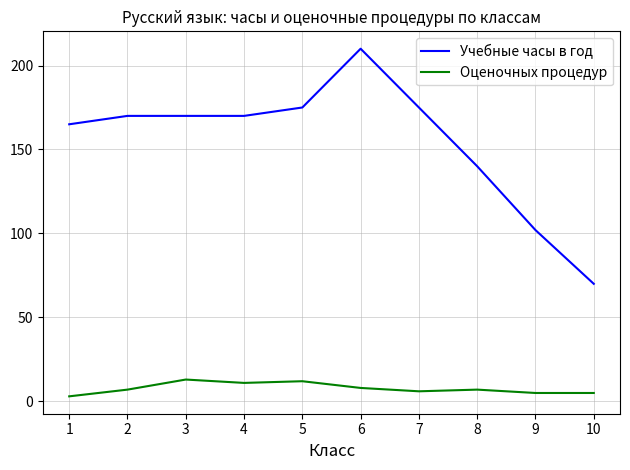

What are all the series names shown in the legend?

Учебные часы в год, Оценочных процедур